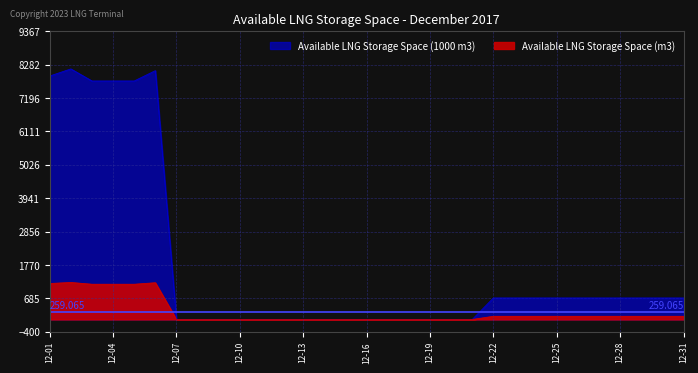

At which category does the chart reach its peak across all series?

2017-12-02